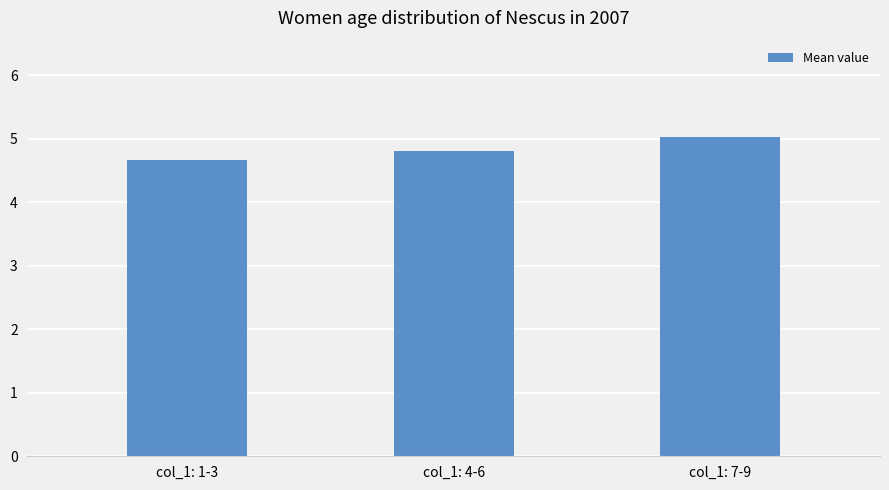

How many bars are there in total?

3